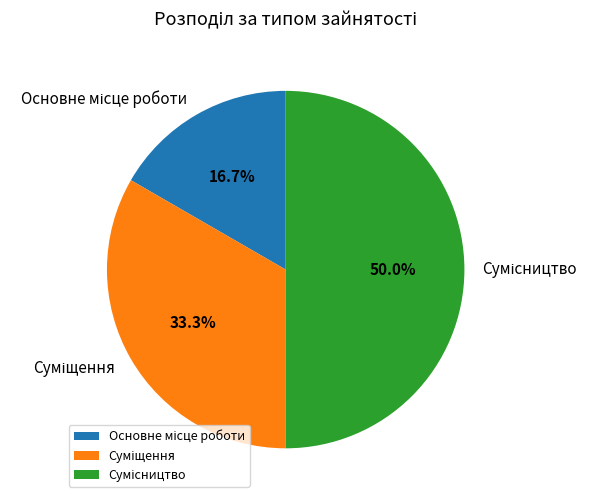

What is the change in value from Основне місце роботи to Сумісництво?

+2